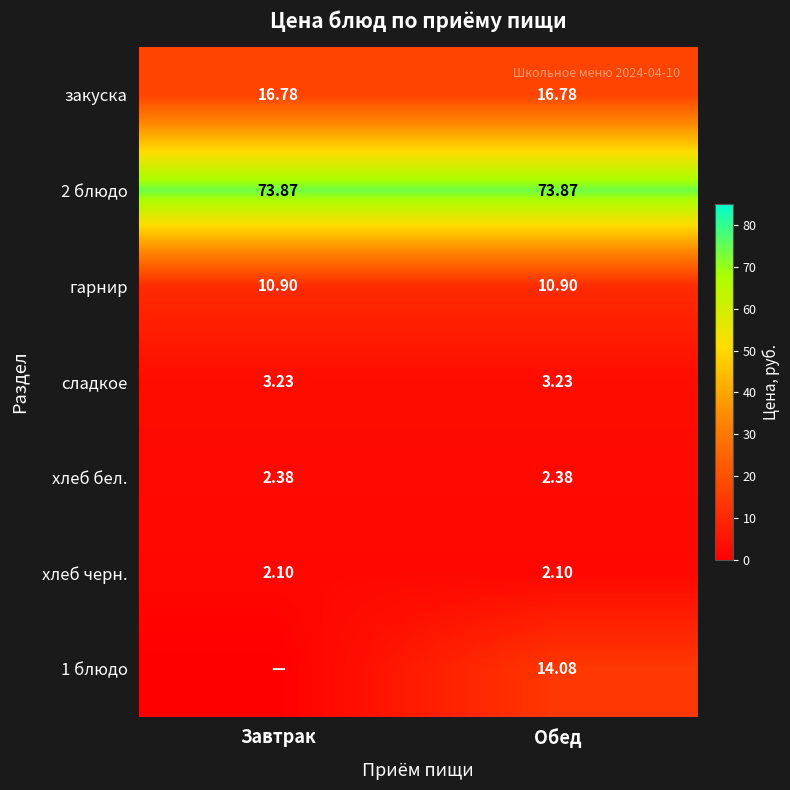

Is the value of сладкое at Обед greater than the value of хлеб черн. at Завтрак?

Yes